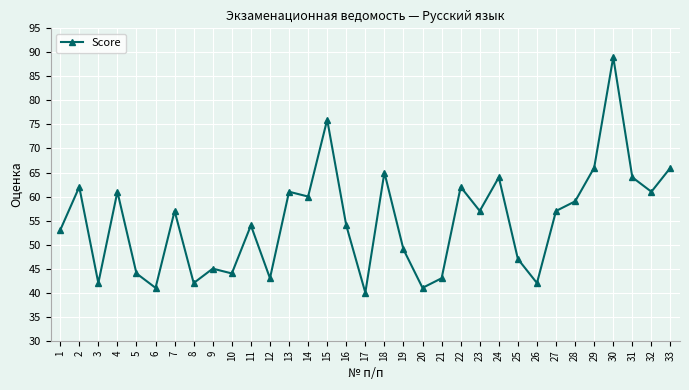

How many interior local peaks (higher than both neighbors) does the data have?

11